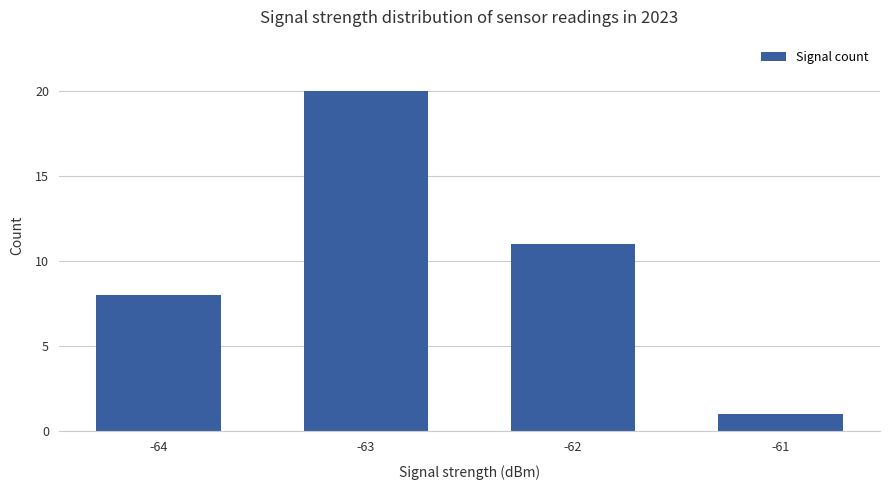

Rank the categories by value from lowest to highest.

-61, -64, -62, -63